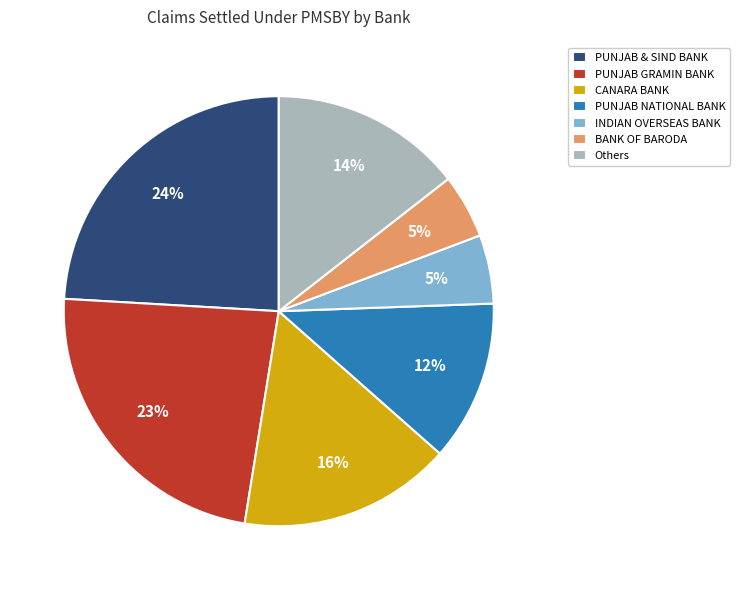

Which slice is the largest?

PUNJAB & SIND BANK